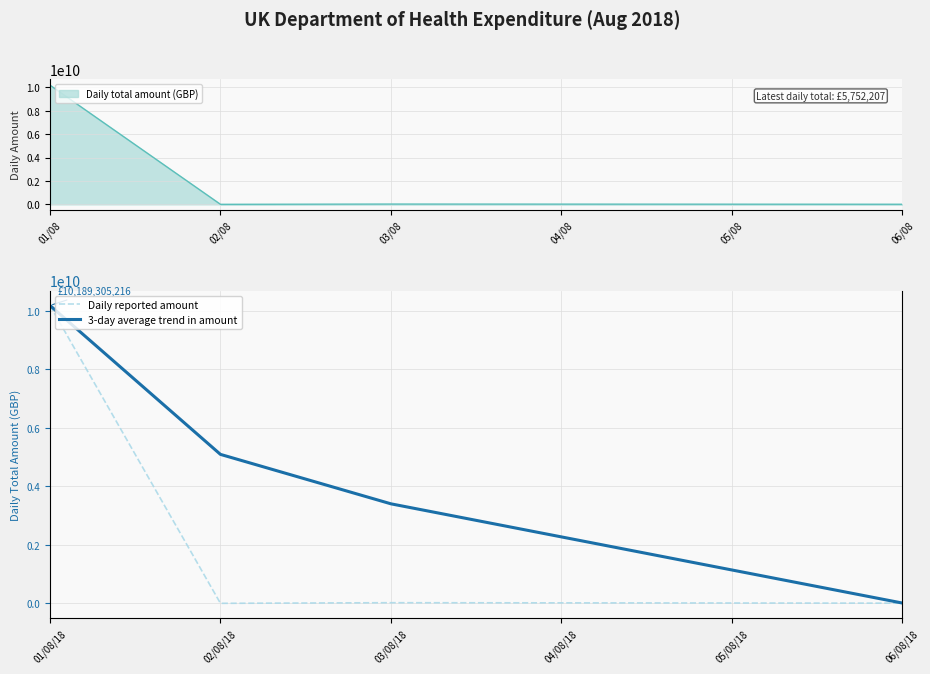

What are all the series names shown in the legend?

Daily reported amount, 3-day average trend in amount